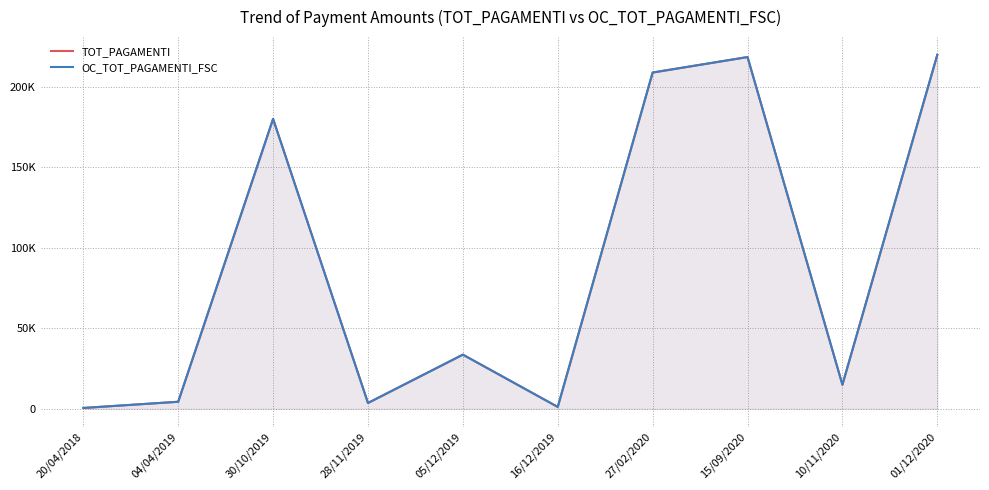

How many values in the TOT_PAGAMENTI series exceed 33640?

5